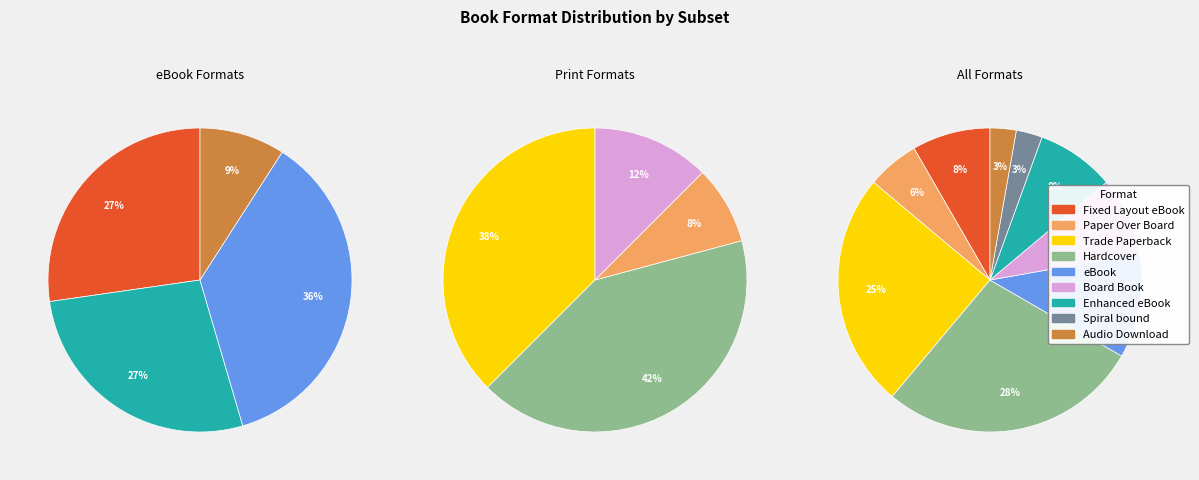

To the nearest percent, what portion does eBook represent?

11%